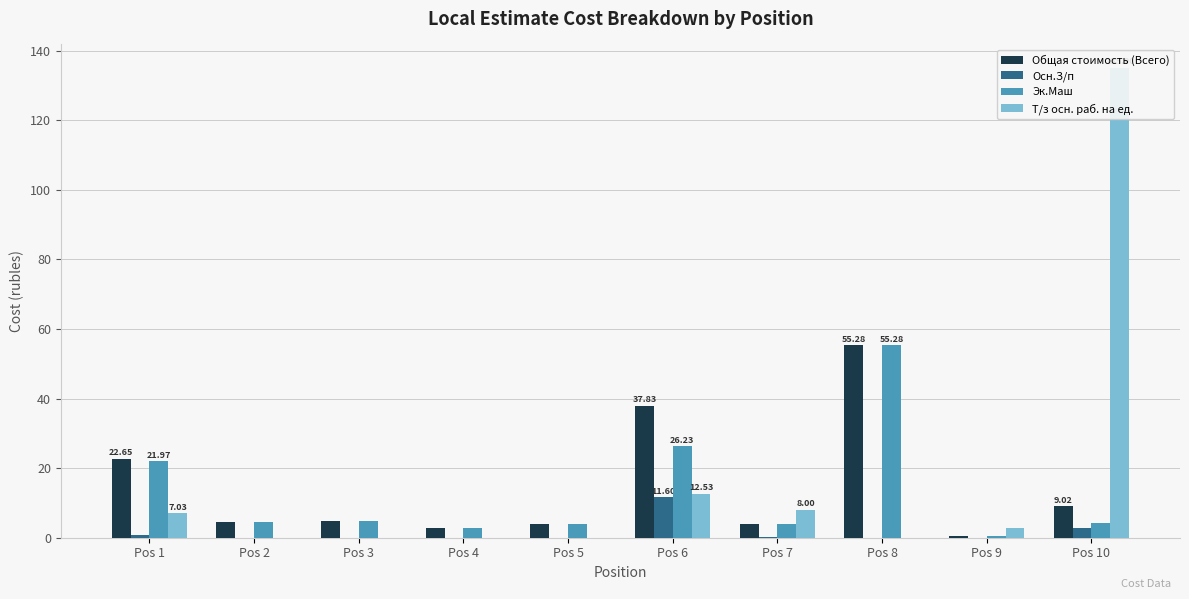

What is the highest value of the Эк.Маш series?

55.3